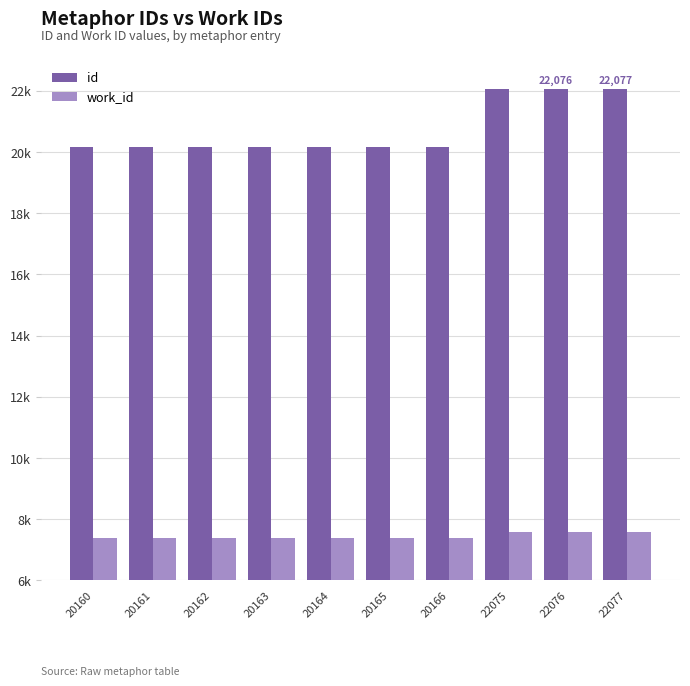

What is the total value across all series at 20163?

27551